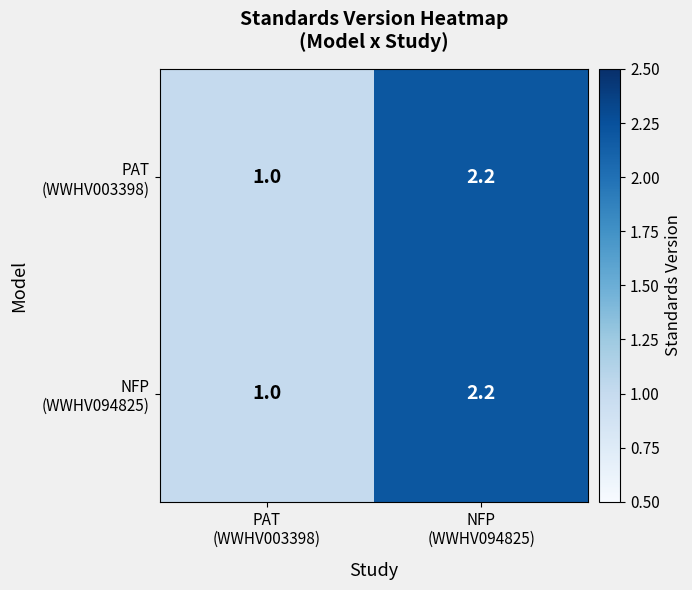

What is the maximum value shown in the chart?

2.2